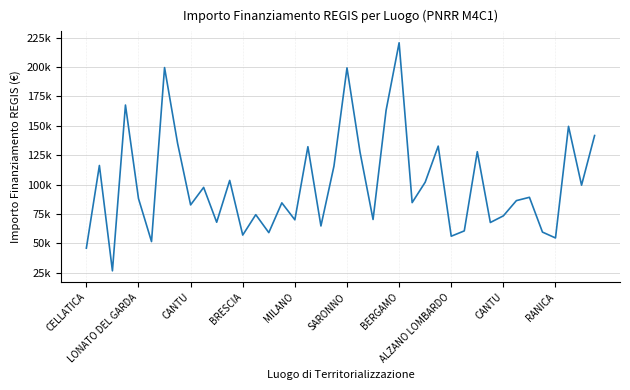

Does the chart display data point markers on the line(s)?

No